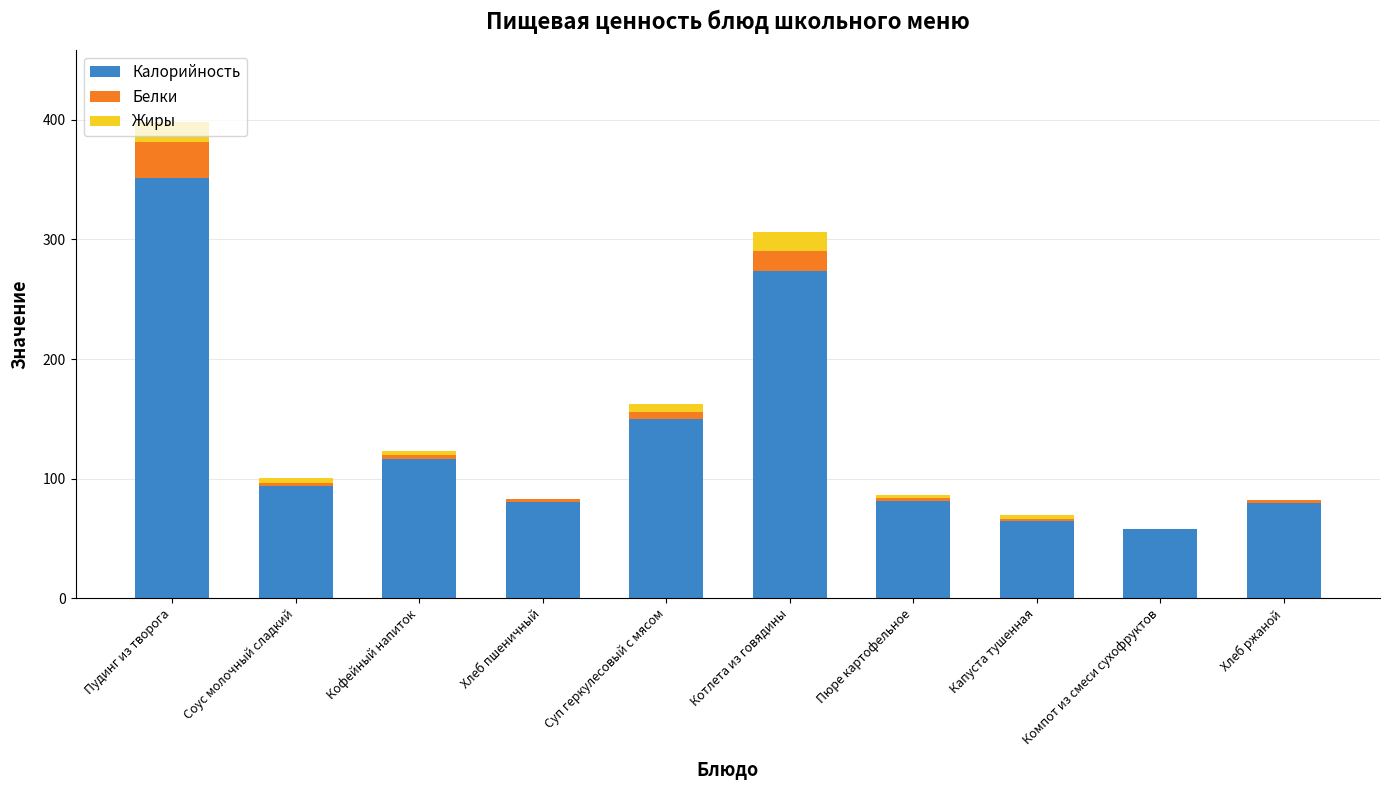

Is it true that Калорийность equals 93.3 at Капуста тушенная?

False